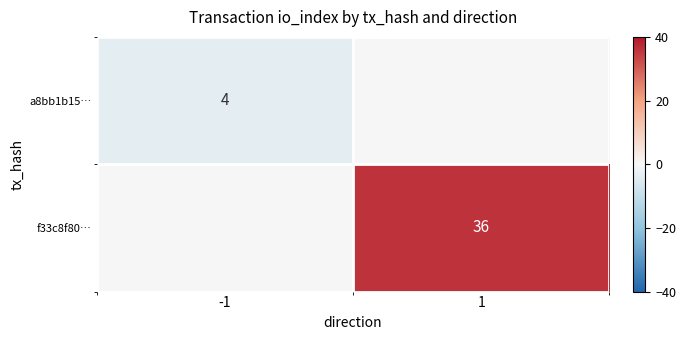

What is the maximum value shown in the chart?

36